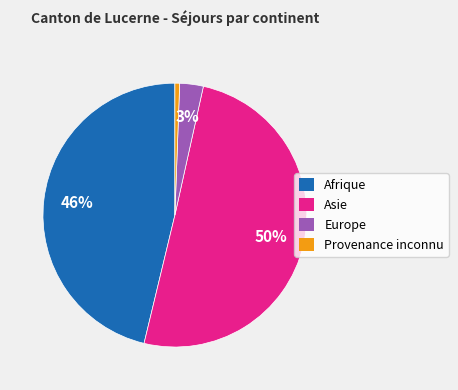

To the nearest percent, what is the average slice percentage?

25%